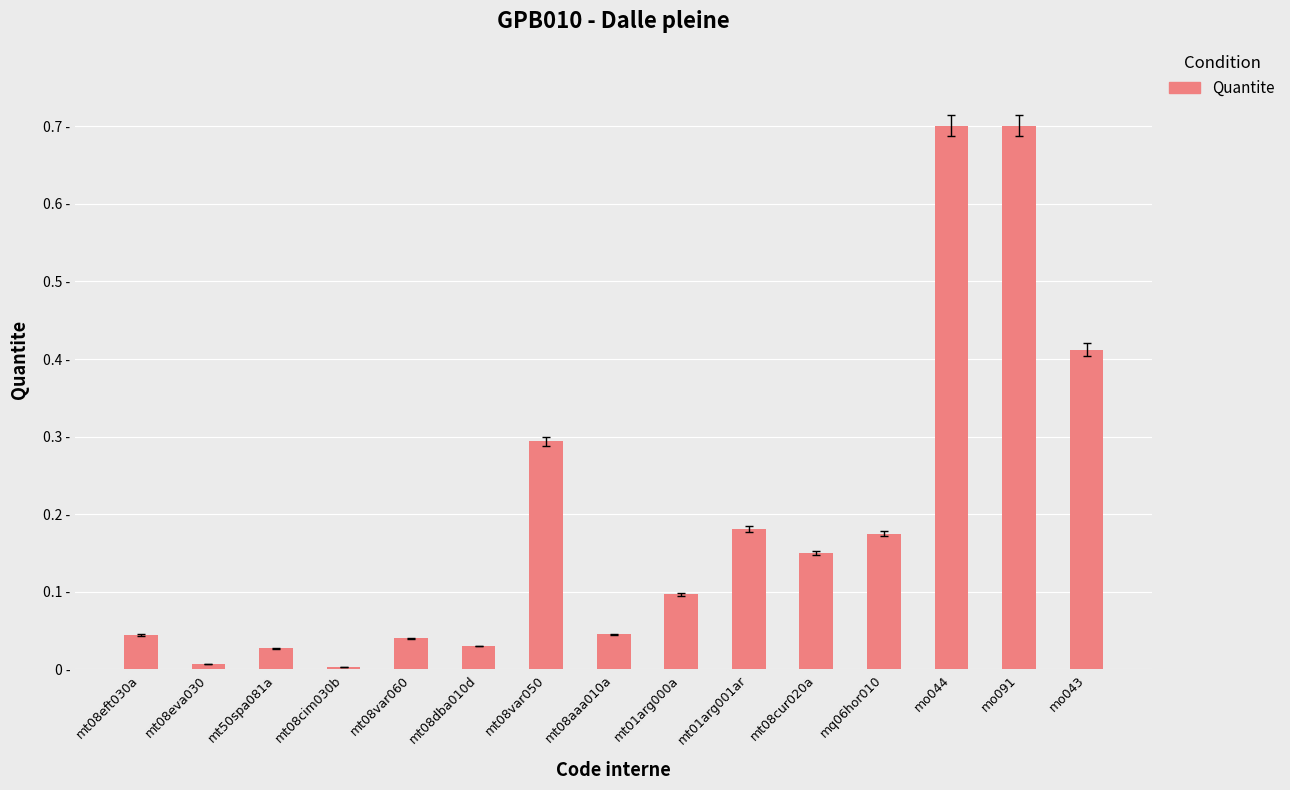

Where is the data nearest to the value 0?

mt08cim030b